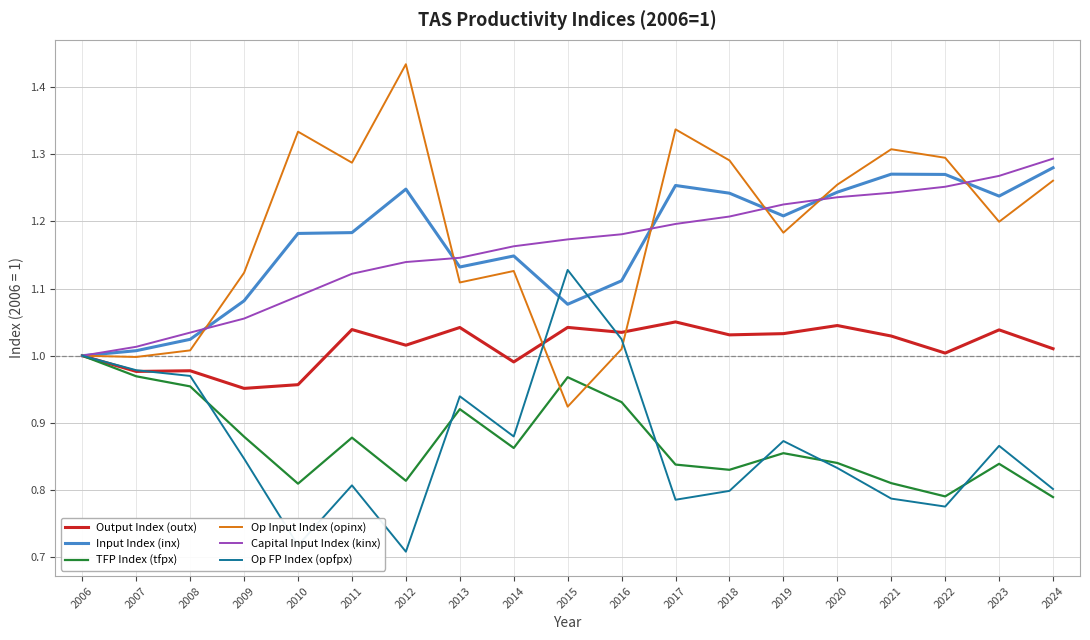

At how many categories does at least one series exceed 0?

19